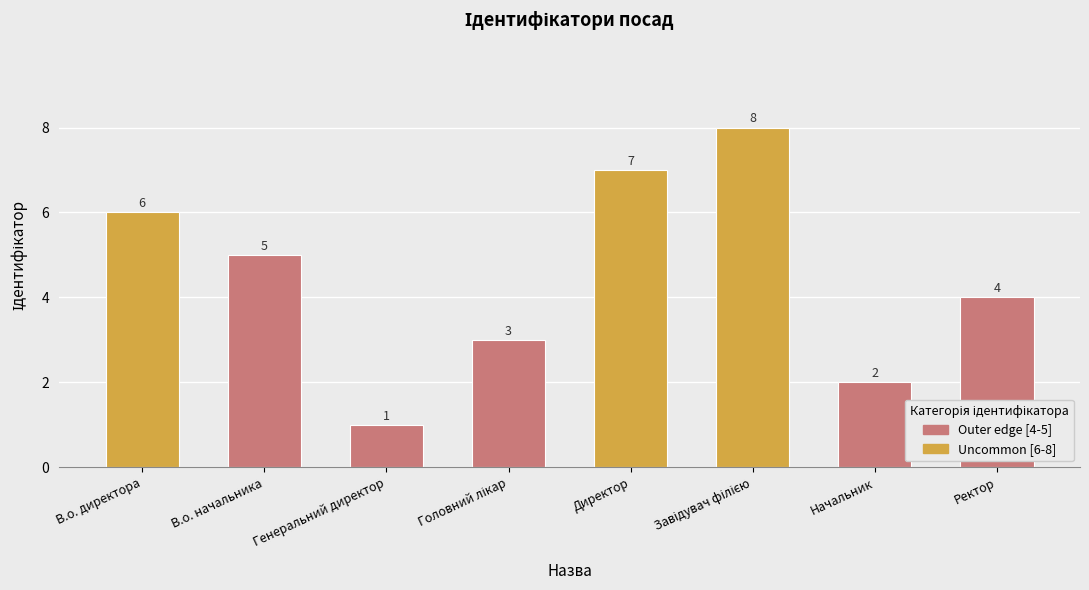

What is the maximum value shown in the chart?

8